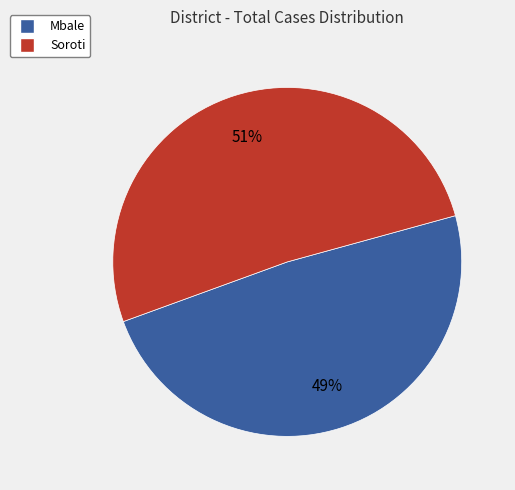

The Mbale slice represents 36% of the pie. True or false?

False